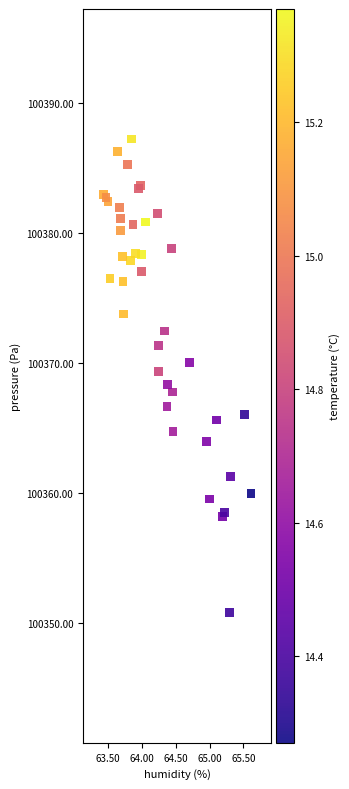

What is the range of Y values (max minus min)?

36.4